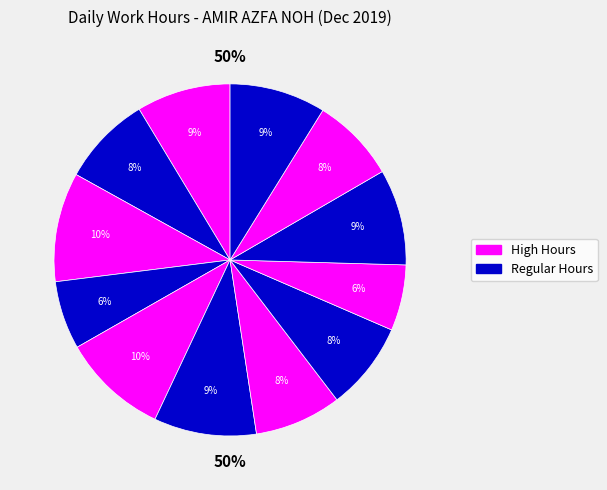

Does 23-Mon represent more than half of the total?

No